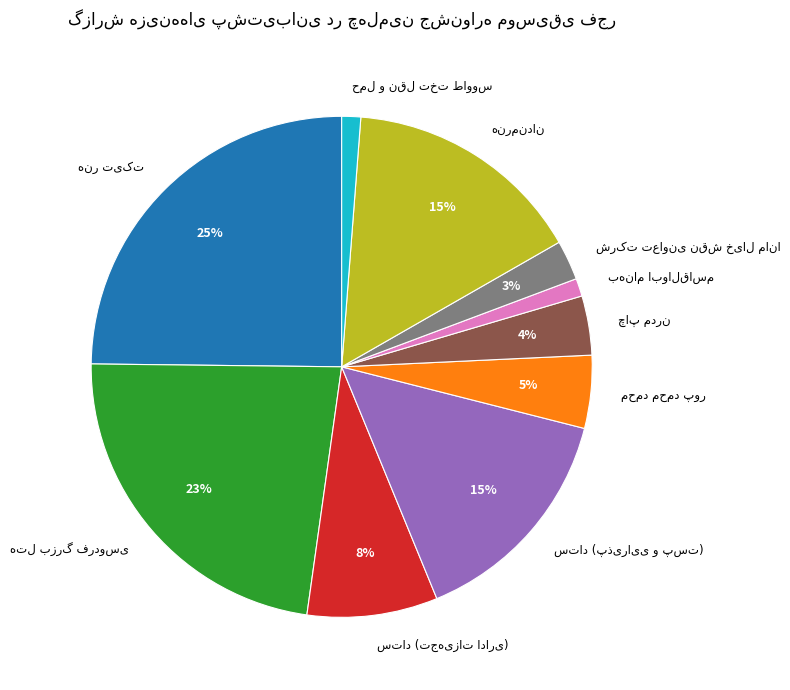

To the nearest percent, what is the difference between the largest and smallest slice percentages?

24%